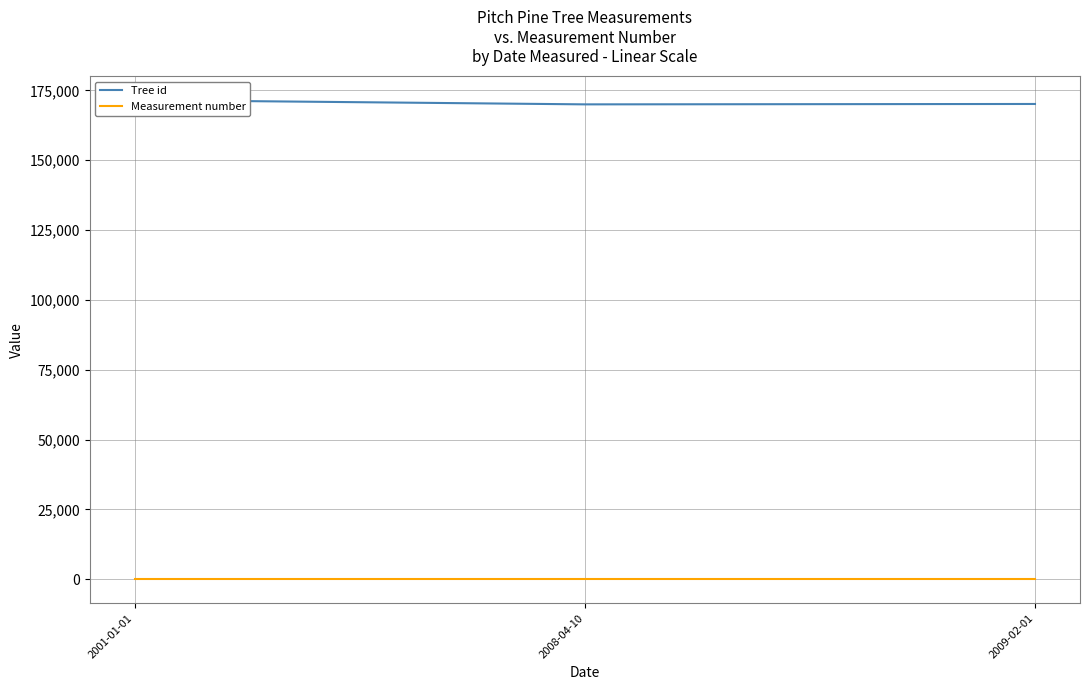

What value does the Tree id series have at 2009-02-01?

170130